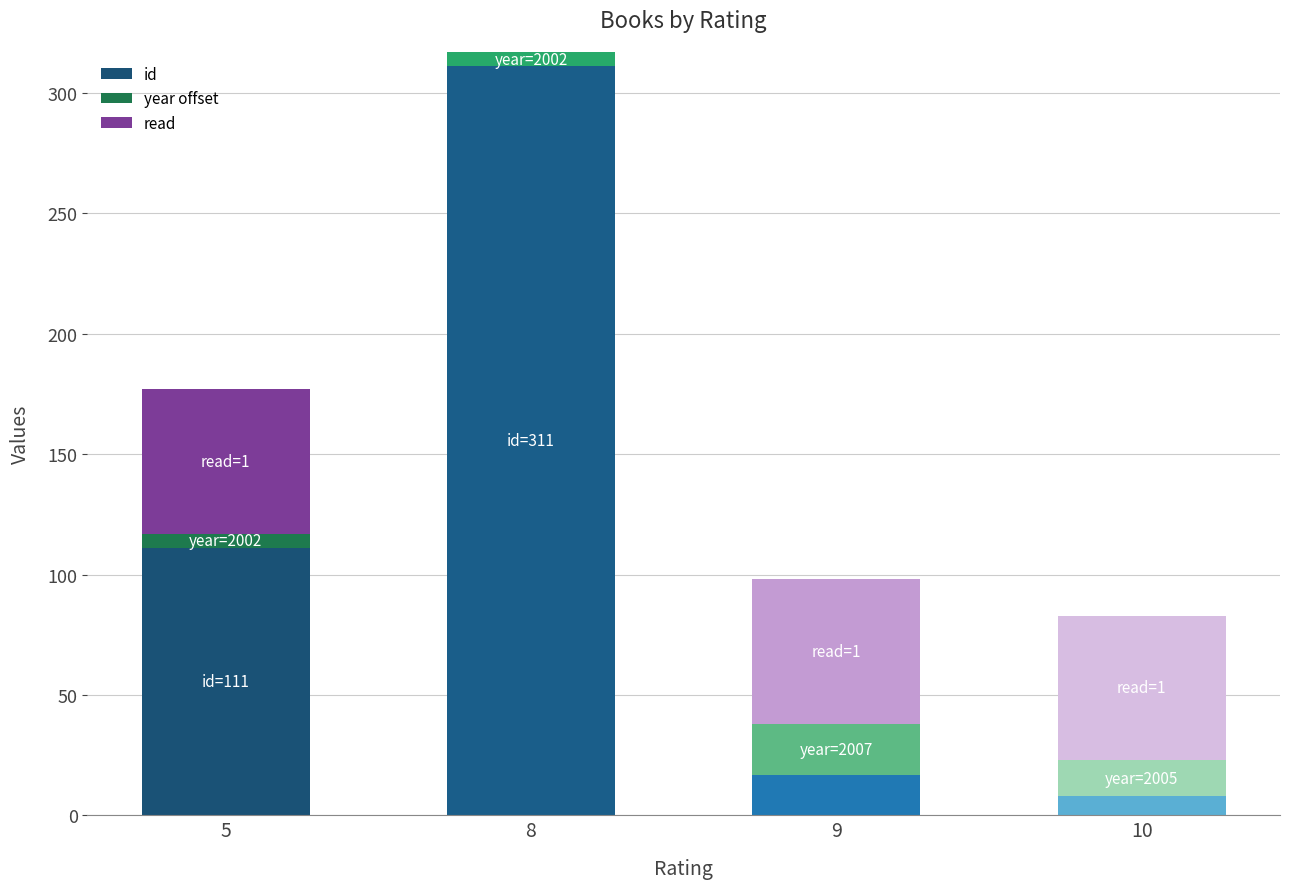

Is it true that id equals 311 at 8?

True